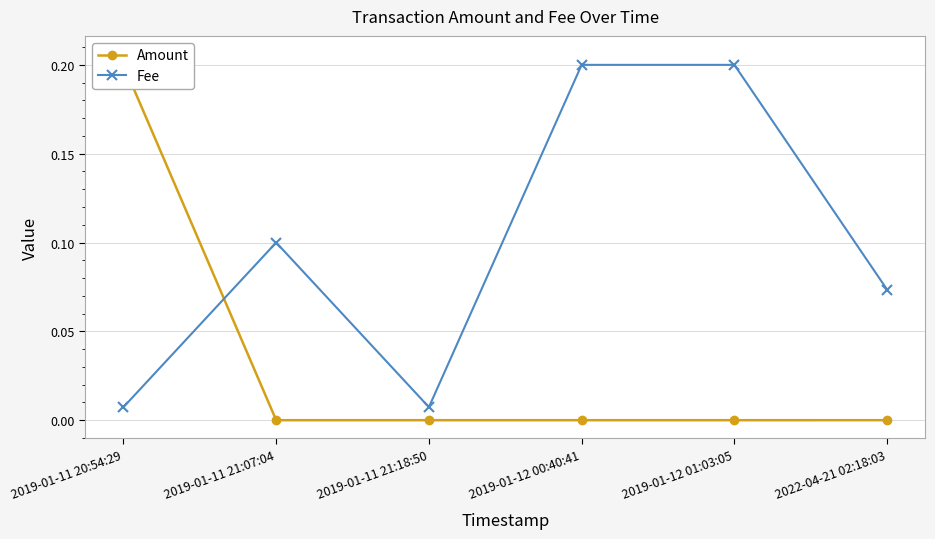

What is the maximum value shown in the chart?

0.2